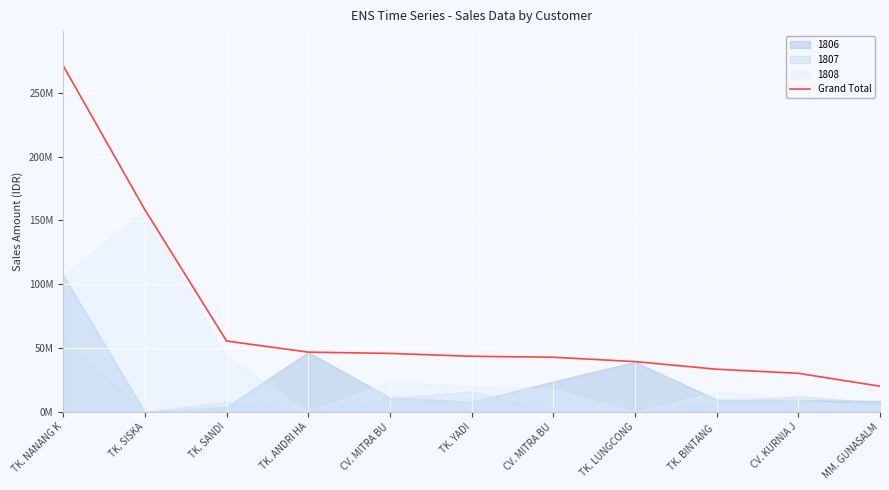

List the labels in order of value, largest first.

TK. NANANG K, TK. SISKA, TK. SANDI, TK. ANDRI HA, CV. MITRA BU, TK. YADI, CV. MITRA BU, TK. LUNGCONG, TK. BINTANG , CV. KURNIA J, MM. GUNASALM